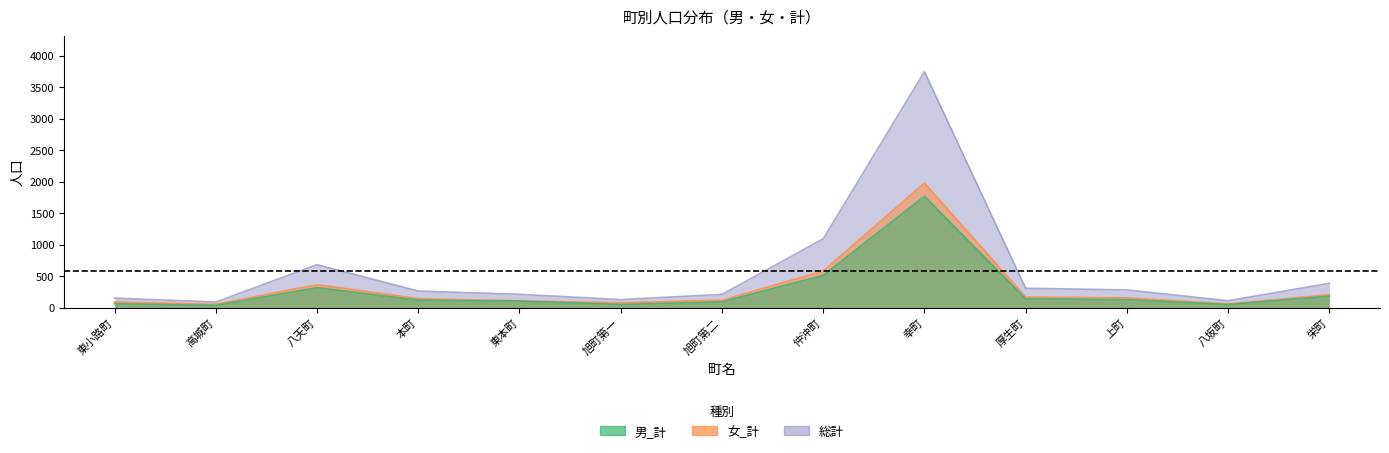

At which category is the sum across all series the highest?

幸町